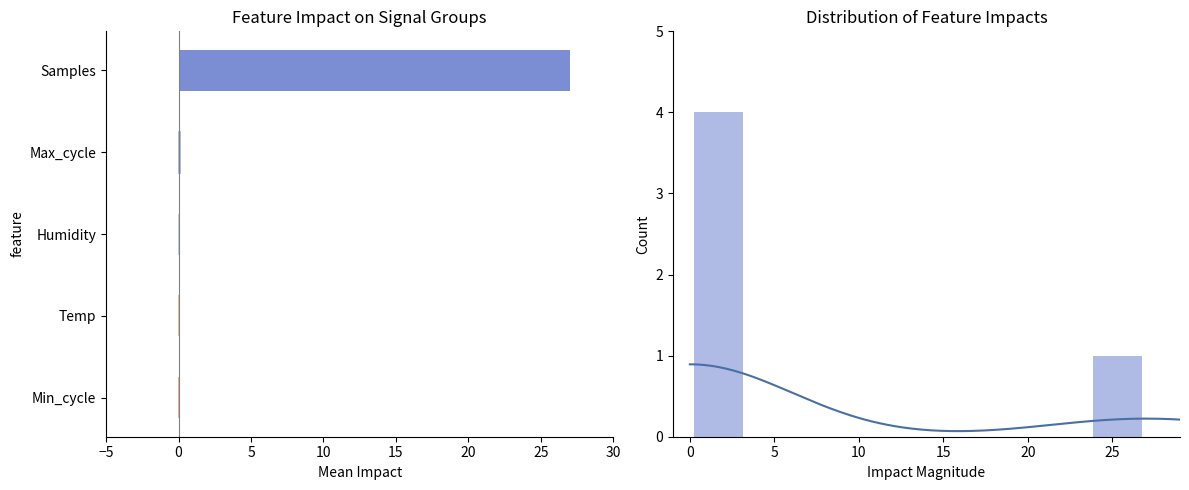

Is it true that the value at 10 is 0?

True